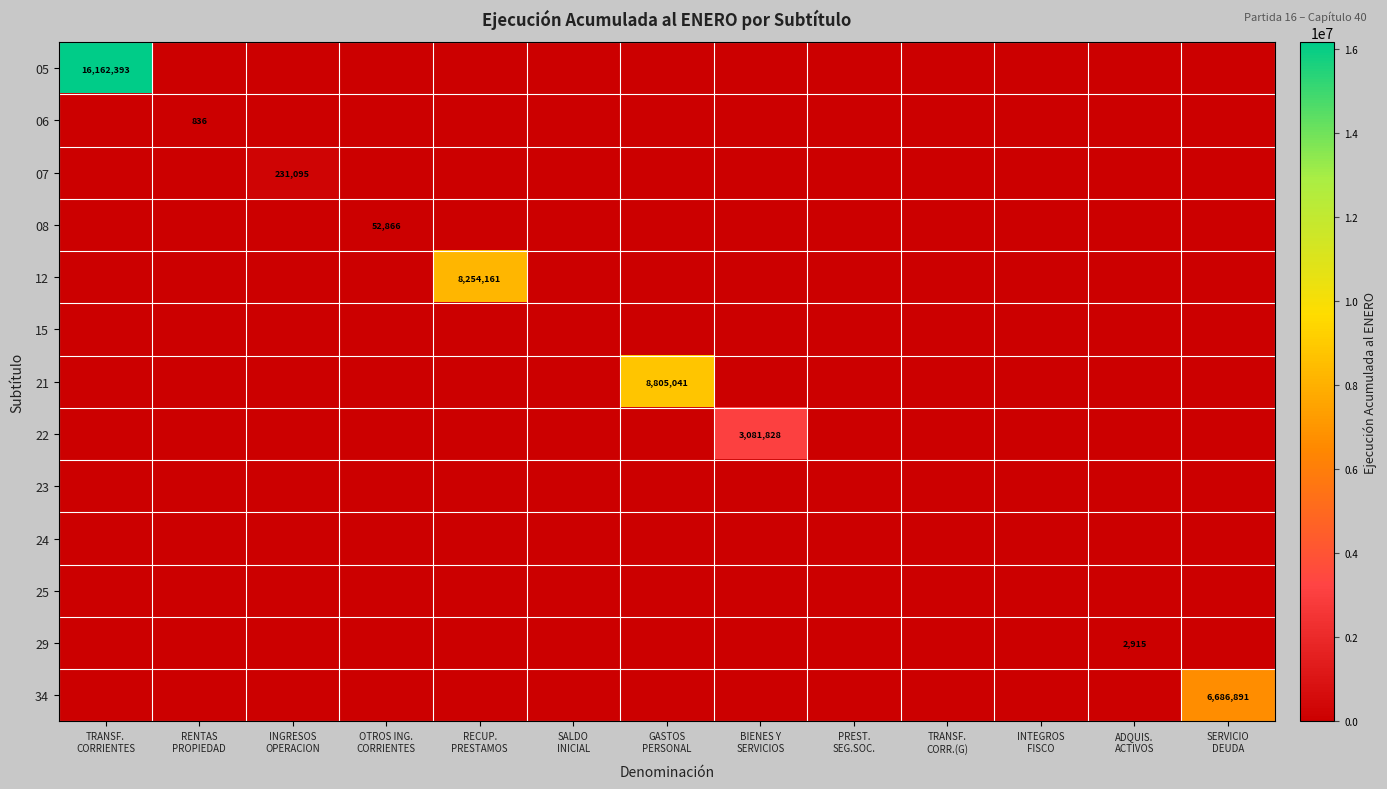

Which series has the largest total across all categories?

05